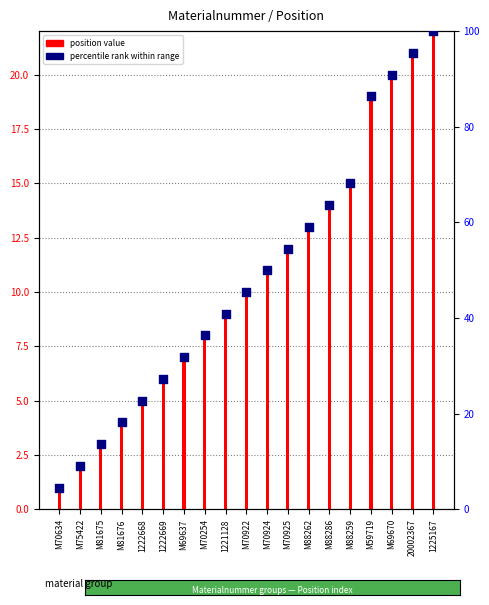

At how many categories does at least one series exceed 67?

5